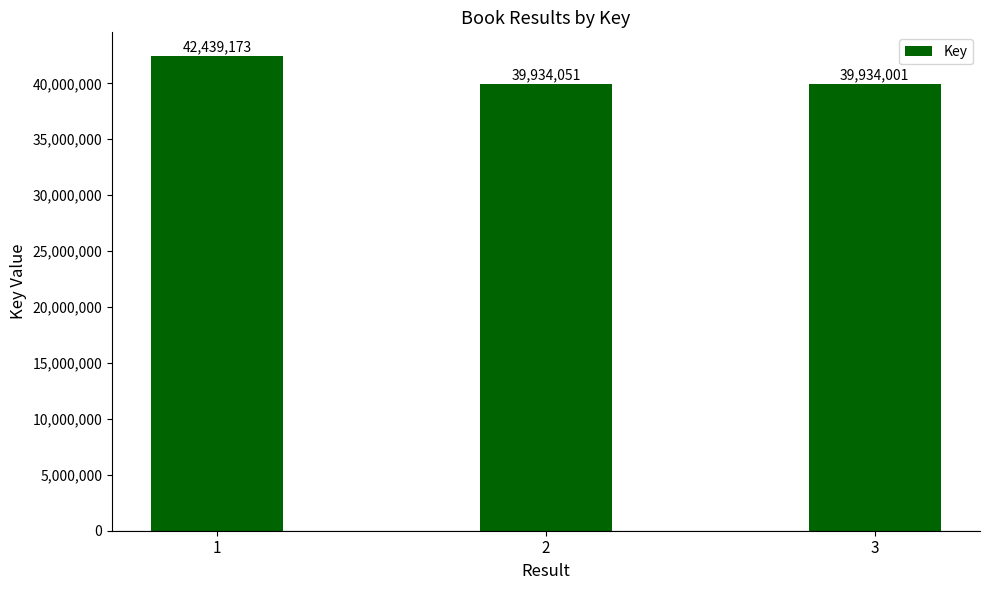

Count the number of categories in the chart.

3